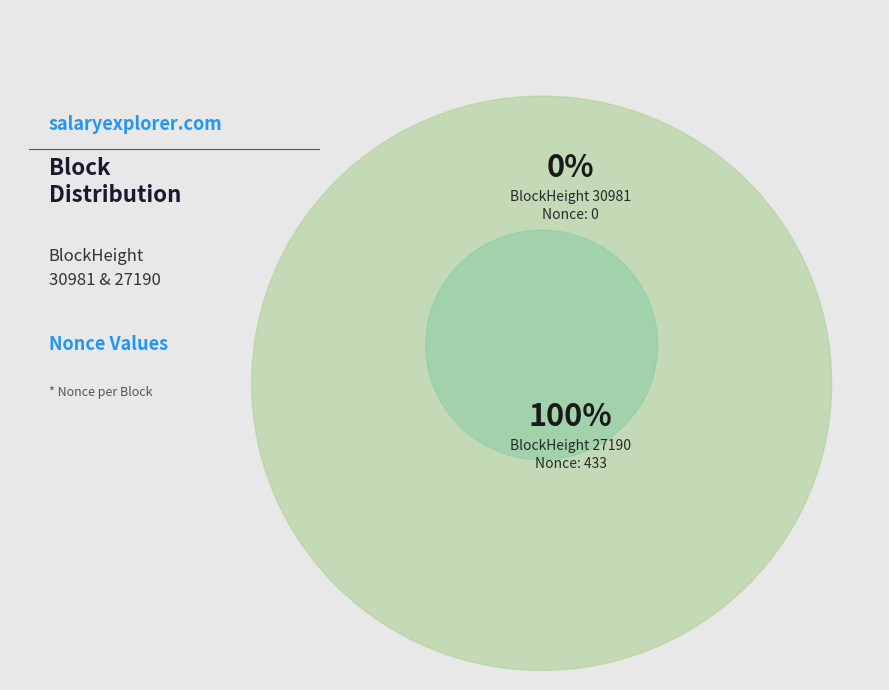

Count the number of slices in the pie.

2